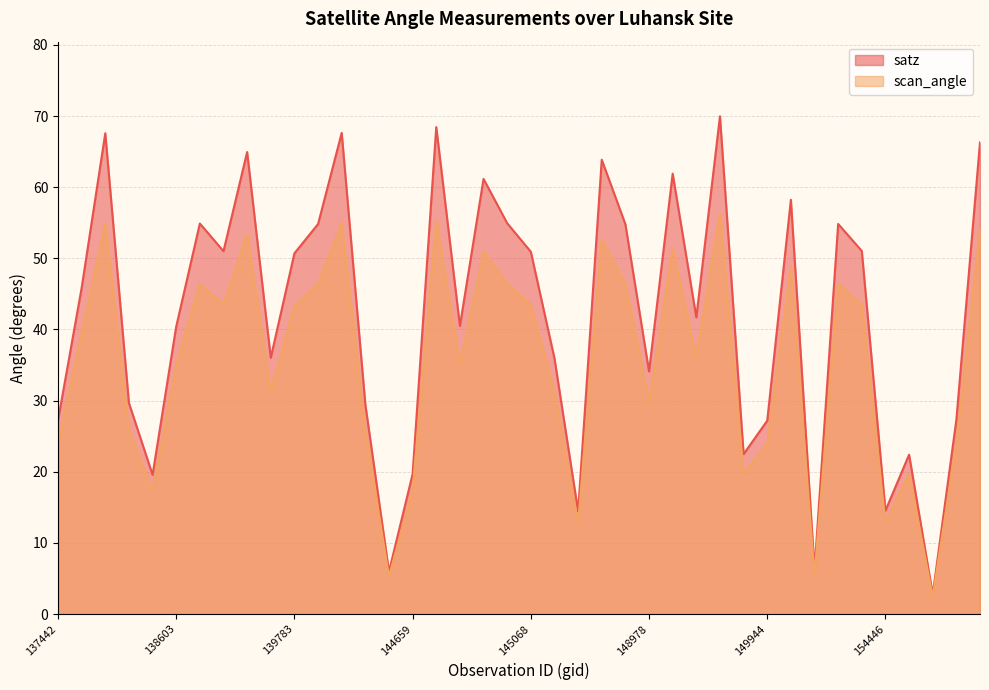

At how many categories does at least one series exceed 13?

37